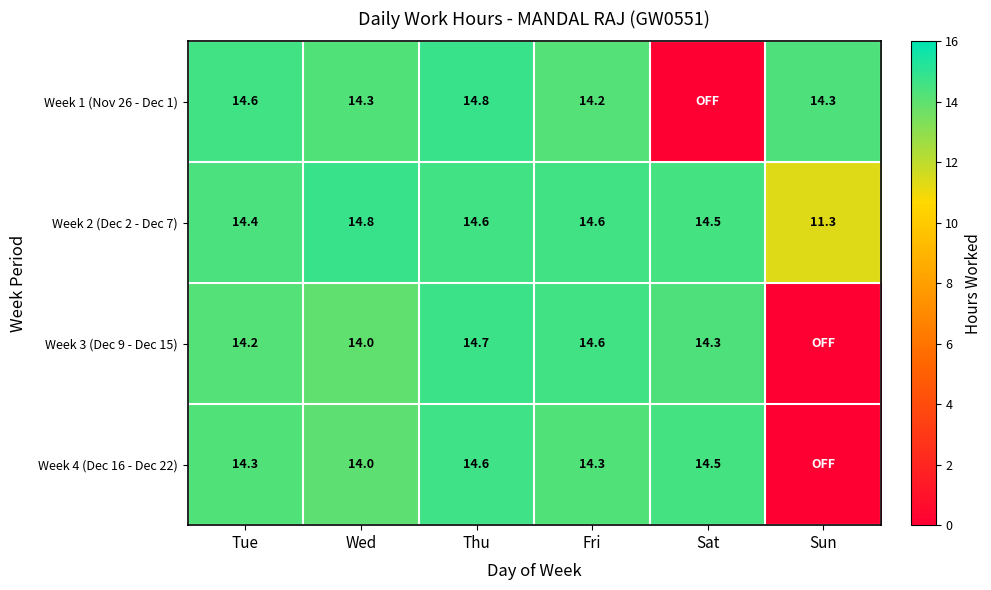

At which label does Week 2 (Dec 2 - Dec 7) reach its peak?

Wed